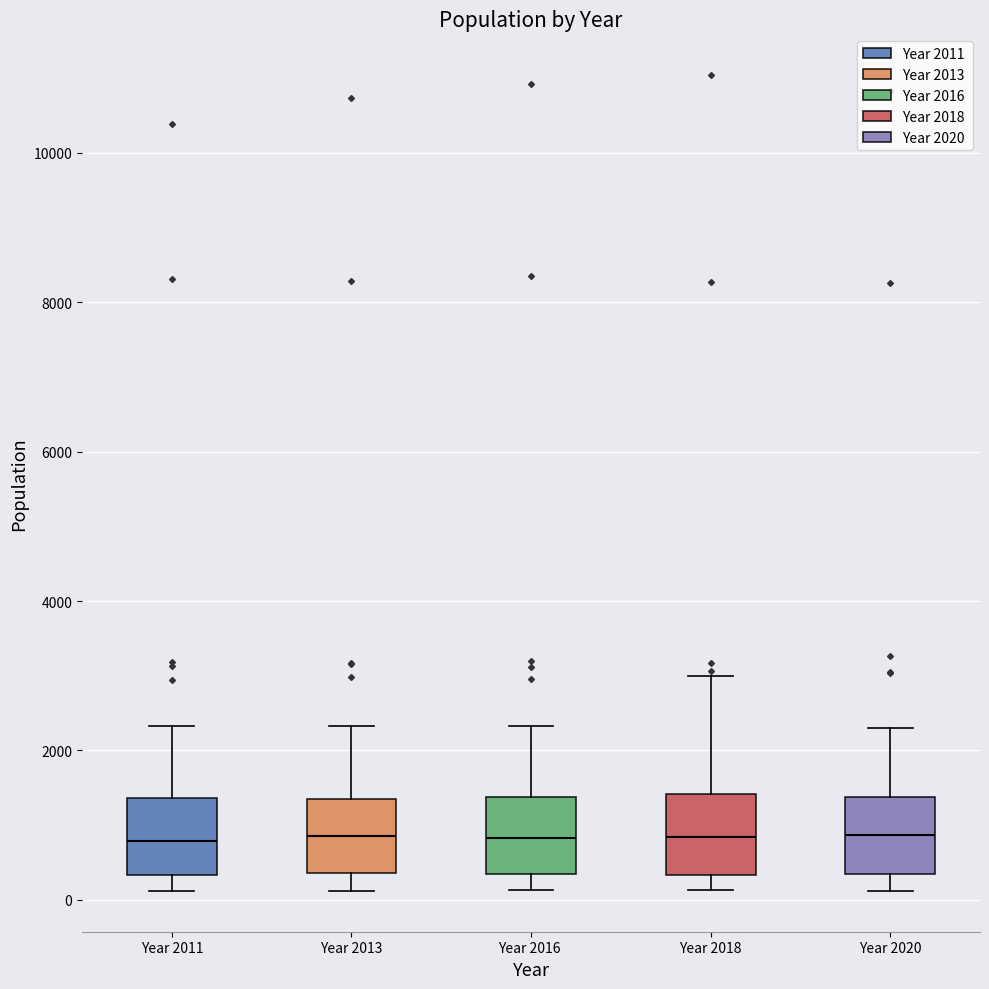

Reading left to right, transcribe this box plot: for each box, give where its median line is, the range the box spans, and where its two whiskers end, as read against the y-axis. The values are not printed on the chart, so give them approximately, as read against the axis.

Year 2011: median 800, box 400 to 1400, whiskers 200 to 2400
Year 2013: median 800, box 400 to 1400, whiskers 200 to 2400
Year 2016: median 800, box 400 to 1400, whiskers 200 to 2400
Year 2018: median 800, box 400 to 1400, whiskers 200 to 3000
Year 2020: median 800, box 400 to 1400, whiskers 200 to 2200